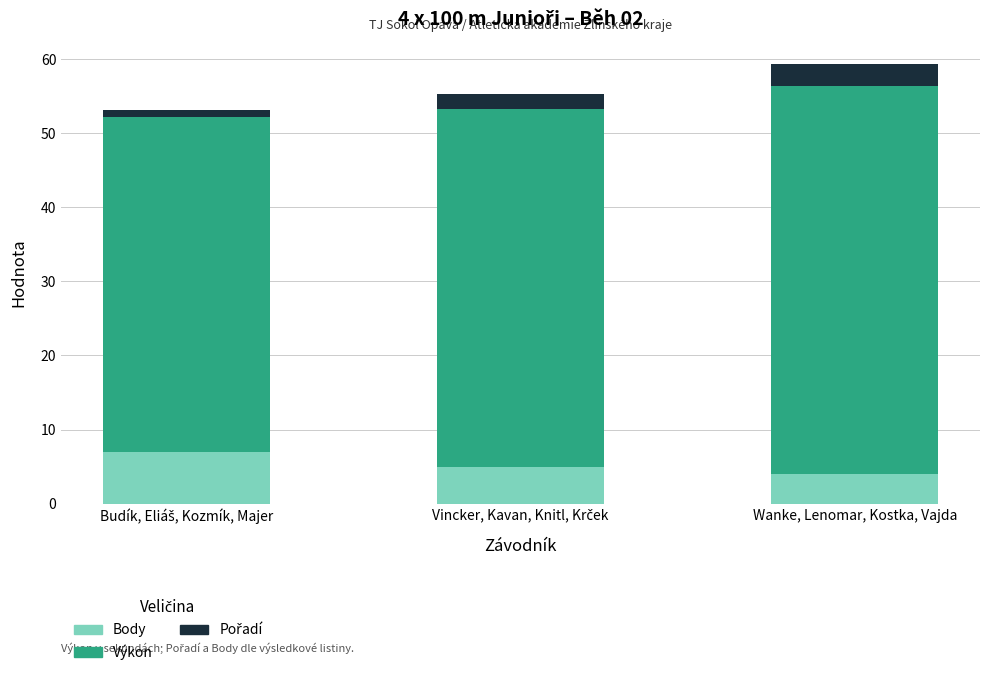

At which category is the sum across all series the highest?

Wanke, Lenomar, Kostka, Vajda